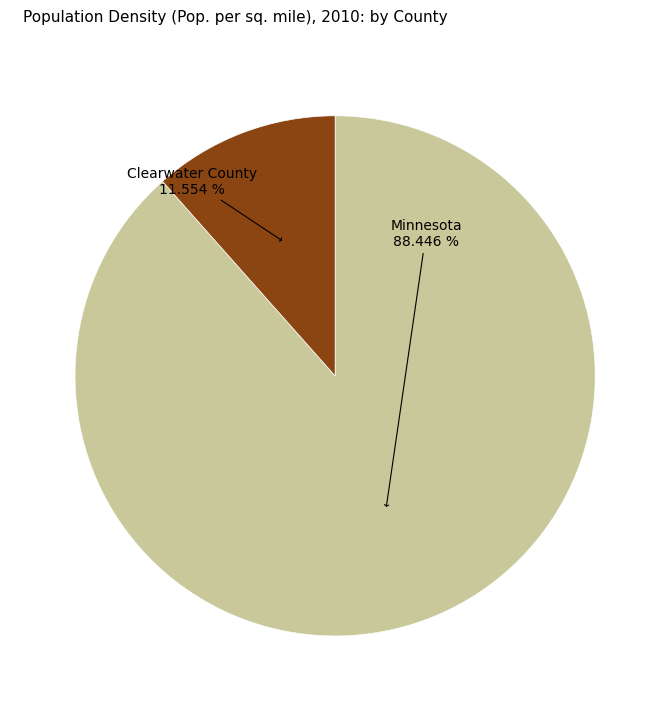

Is there a majority slice in this chart?

Yes